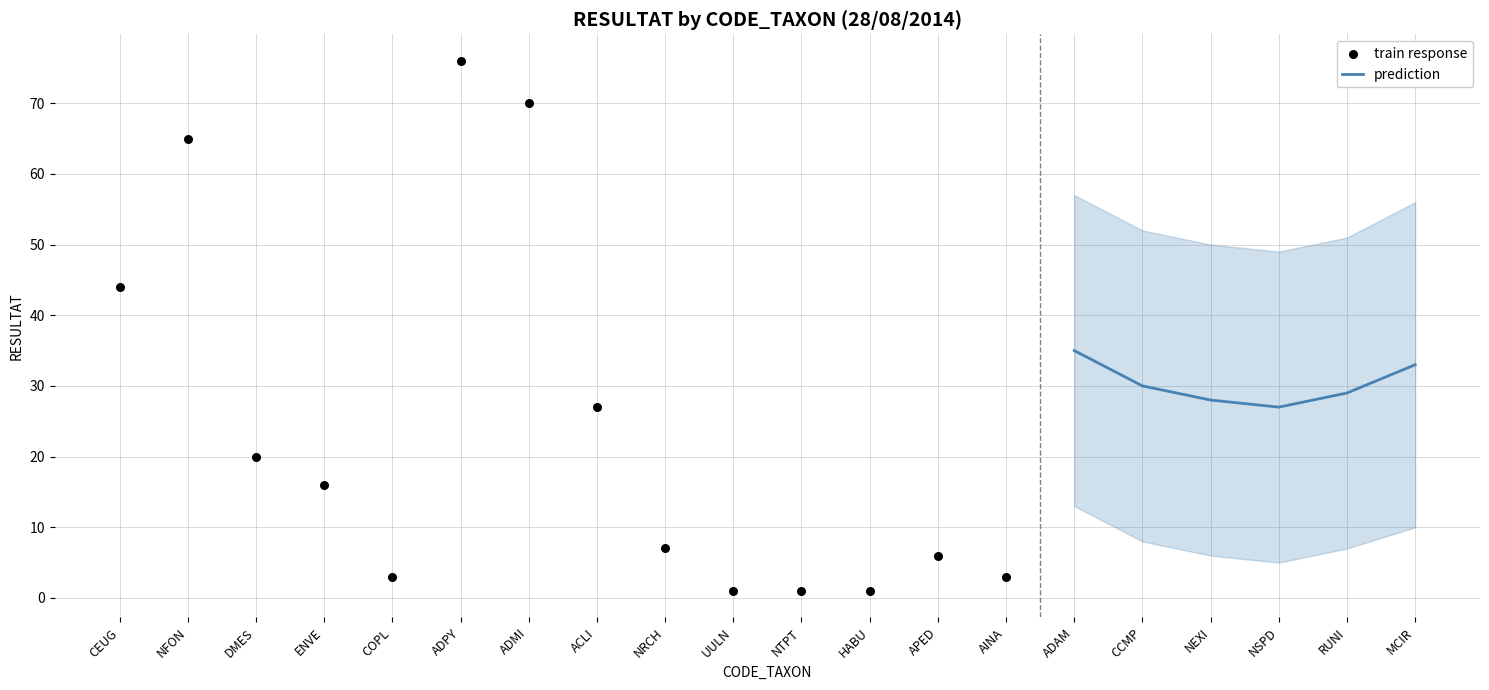

What is the change in value from DMES to ACLI?

+7